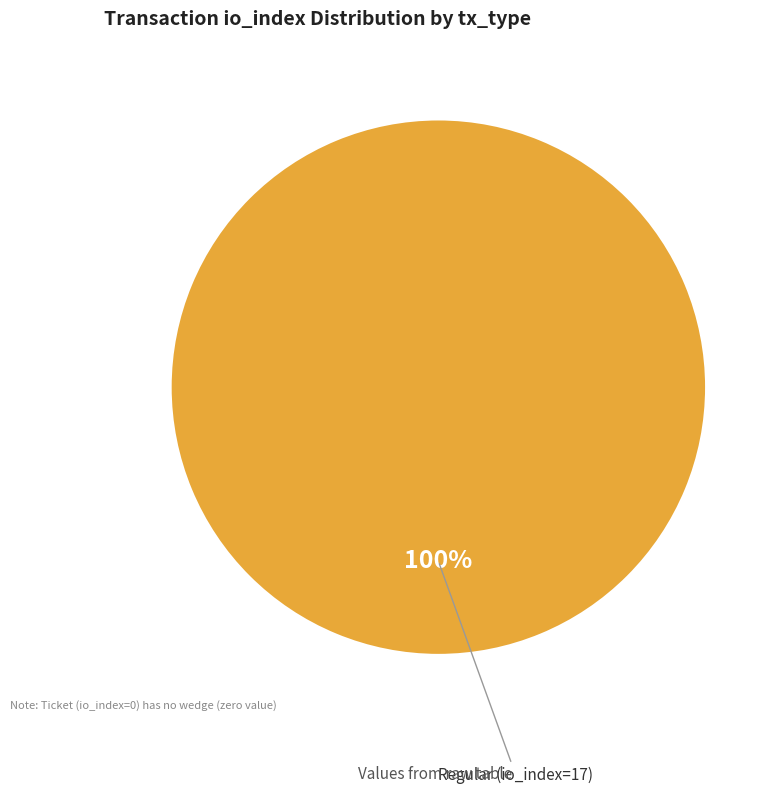

How many slices are in this pie chart?

1